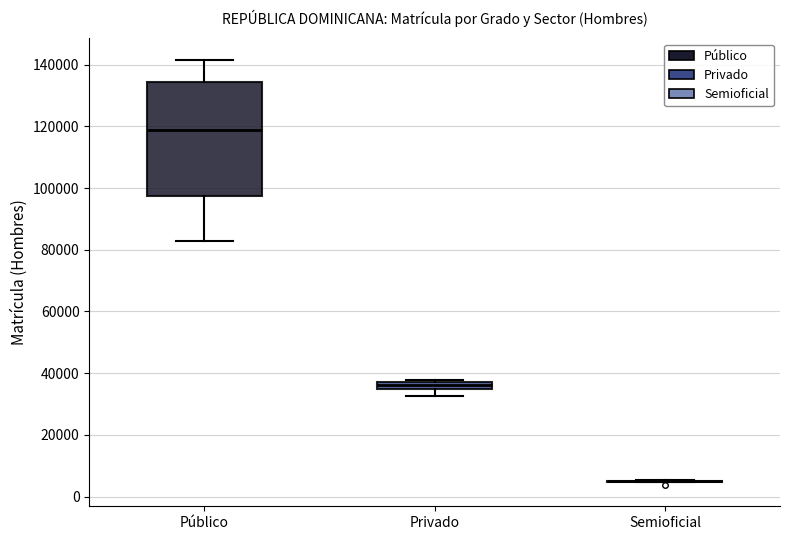

Which box is the tallest, from its lower edge to its upper edge?

Público